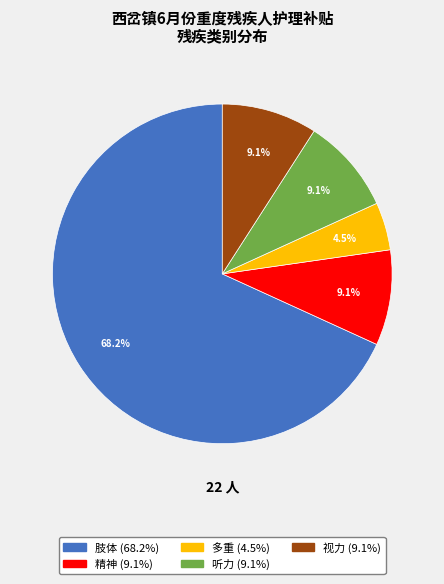

Is it true that 肢体 is 68% of the pie?

True